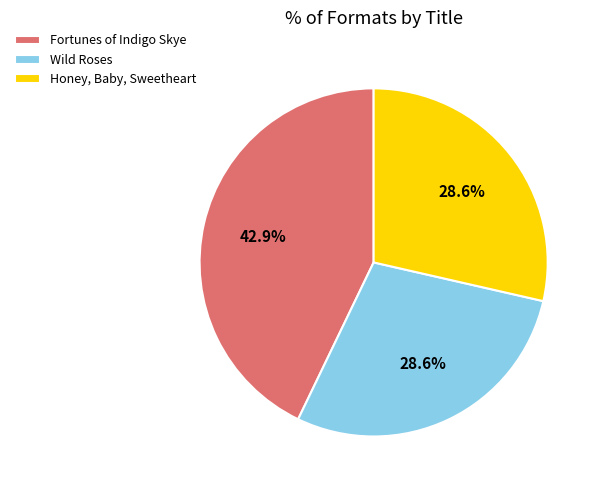

True or false: Wild Roses accounts for 29% of the total.

True